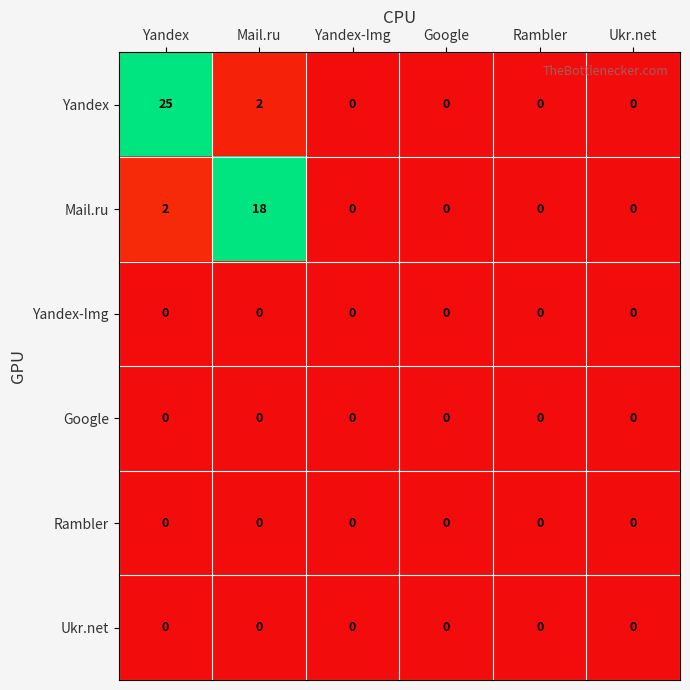

Which series has the largest total across all categories?

Yandex